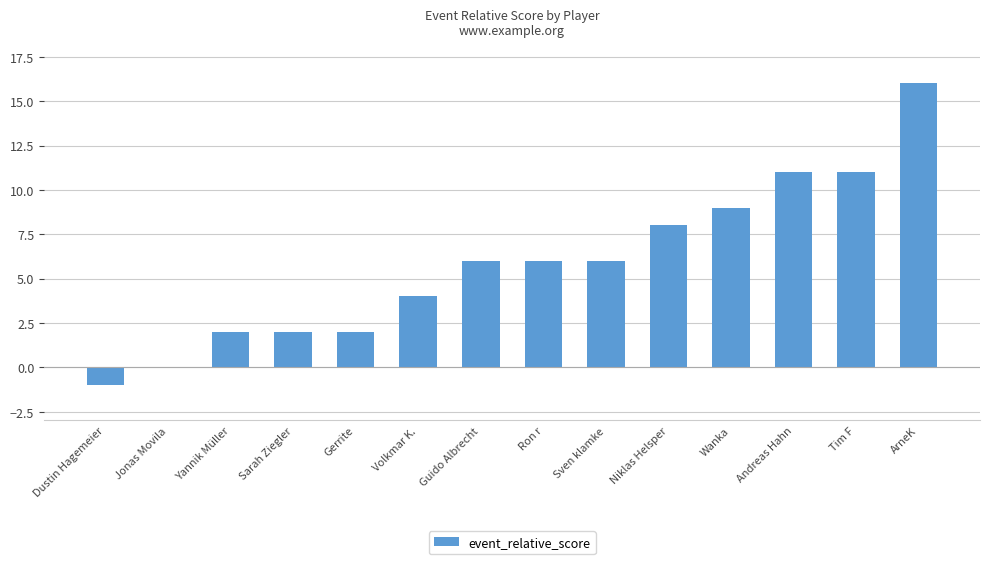

Reading left to right, transcribe all the data shown in this chart.

Dustin Hagemeier=-1	Jonas Movila=0	Yannik Müller=2	Sarah Ziegler=2	Gerrite=2	Volkmar K.=4	Guido Albrecht=6	Ron r=6	Sven klamke=6	Niklas Helsper=8	Wanka=9	Andreas Hahn=11	Tim F=11	ArneK=16